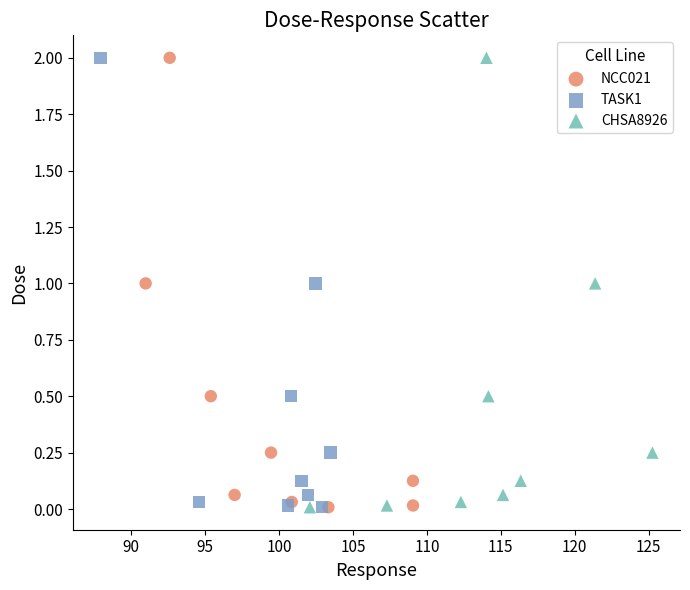

What are all the series names shown in the legend?

NCC021, TASK1, CHSA8926